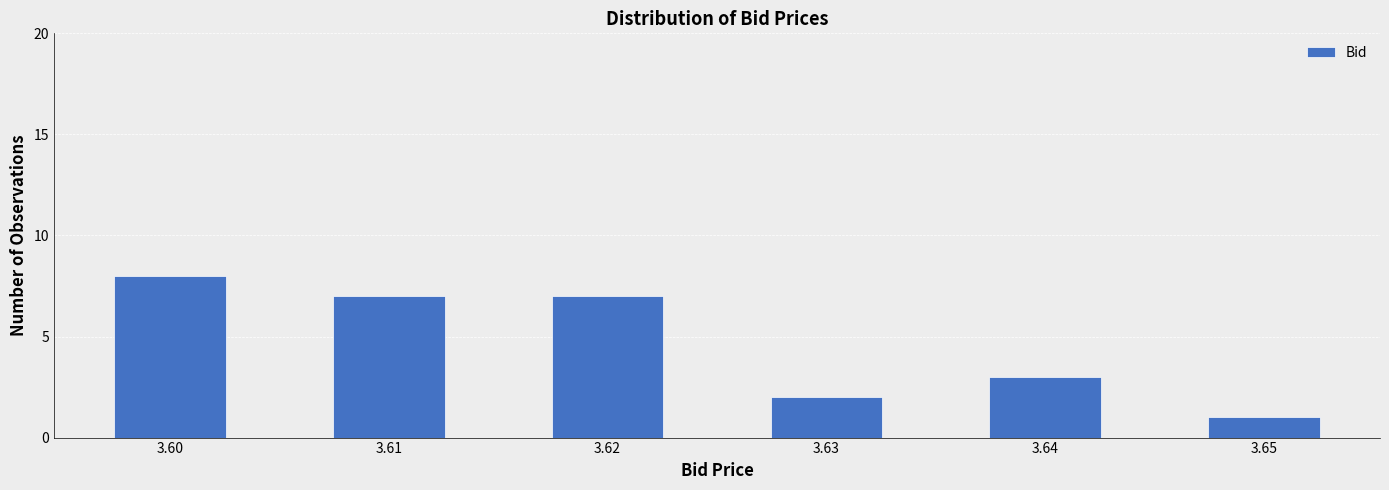

Reading left to right, transcribe this chart: for each bar, give the range it covers on the x-axis and its height. The values are not printed on the chart, so give them approximately, as read against the axis.

3.595 to 3.605: 8
3.605 to 3.615: 7
3.615 to 3.625: 7
3.625 to 3.635: 2
3.635 to 3.645: 3
3.645 to 3.655: 1